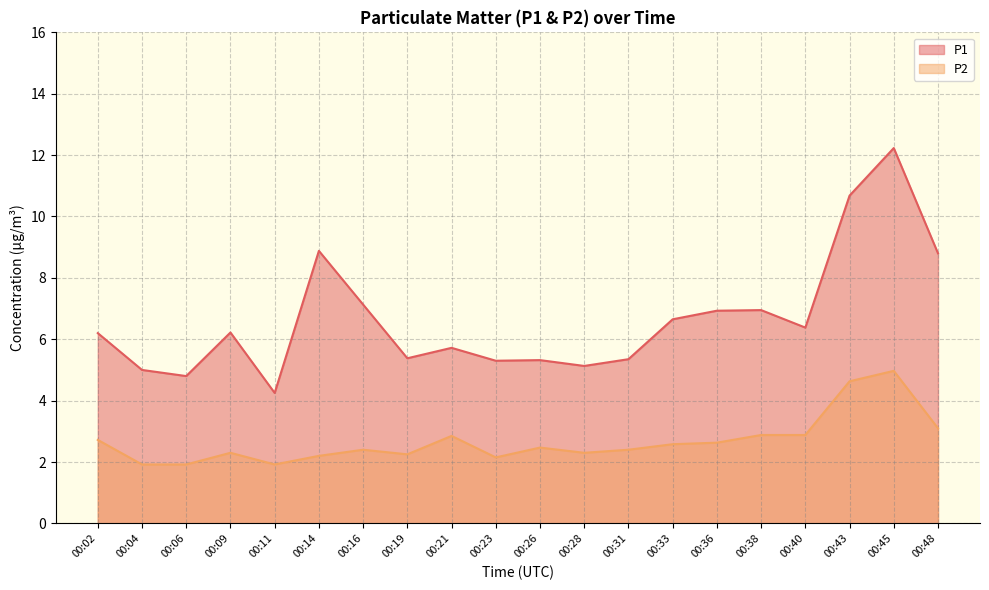

True or false: P1 and P2 intersect in this chart.

False